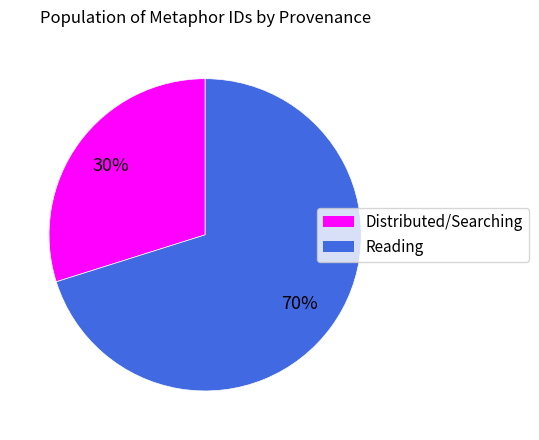

To the nearest percent, what is the difference between the largest and smallest slice percentages?

40%